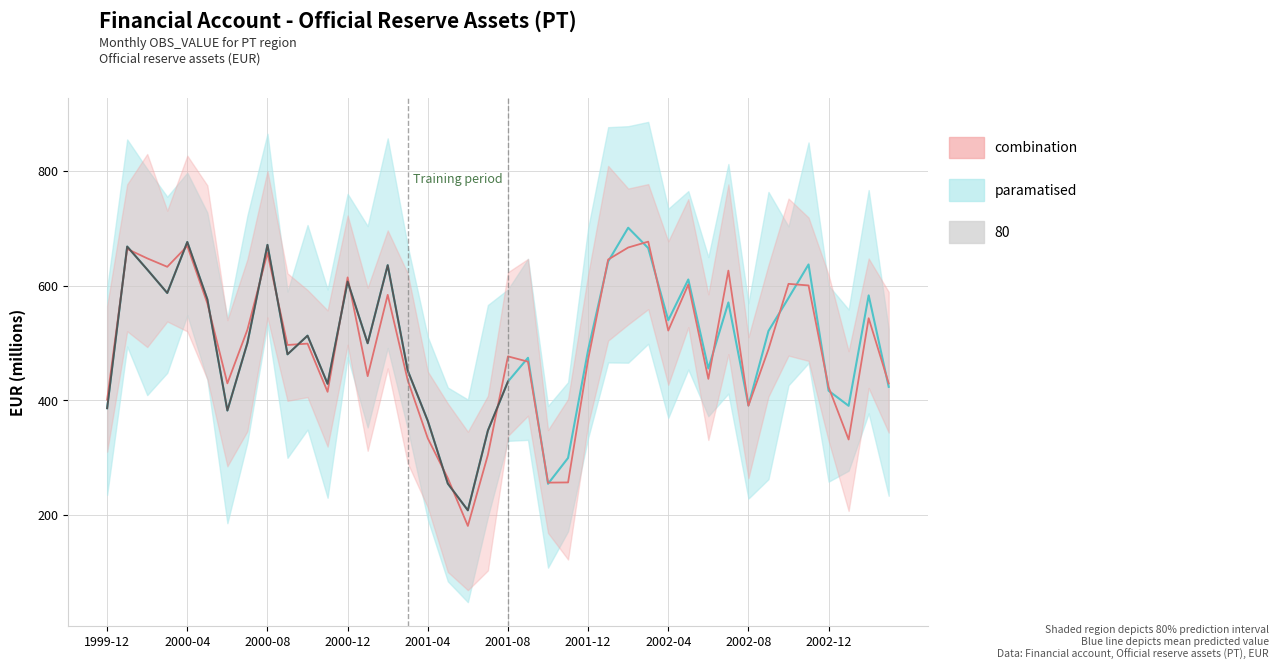

Read the value at 2000-05.

576.0